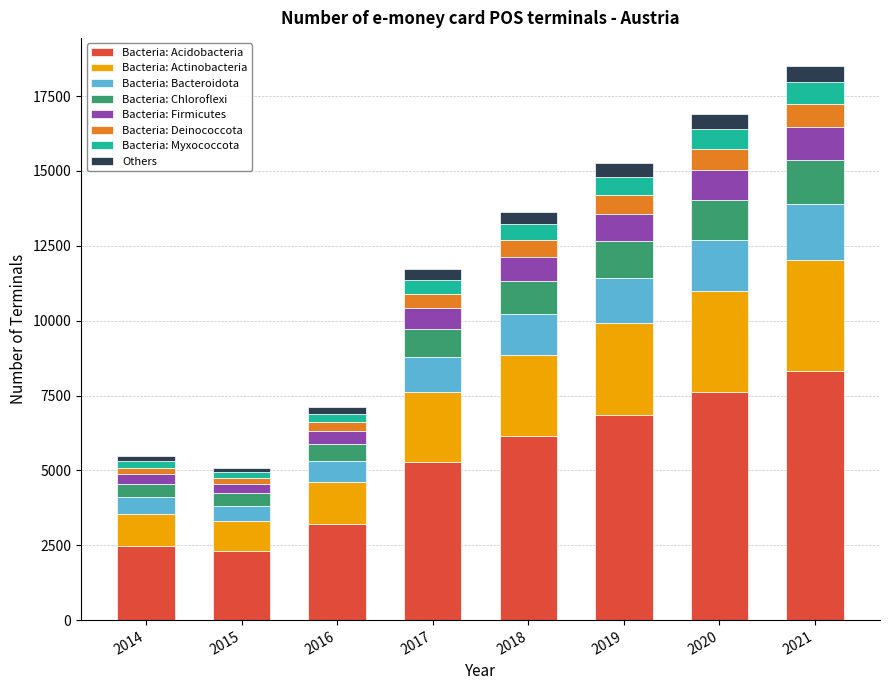

What is the total value across all series at 2021?

18518.0